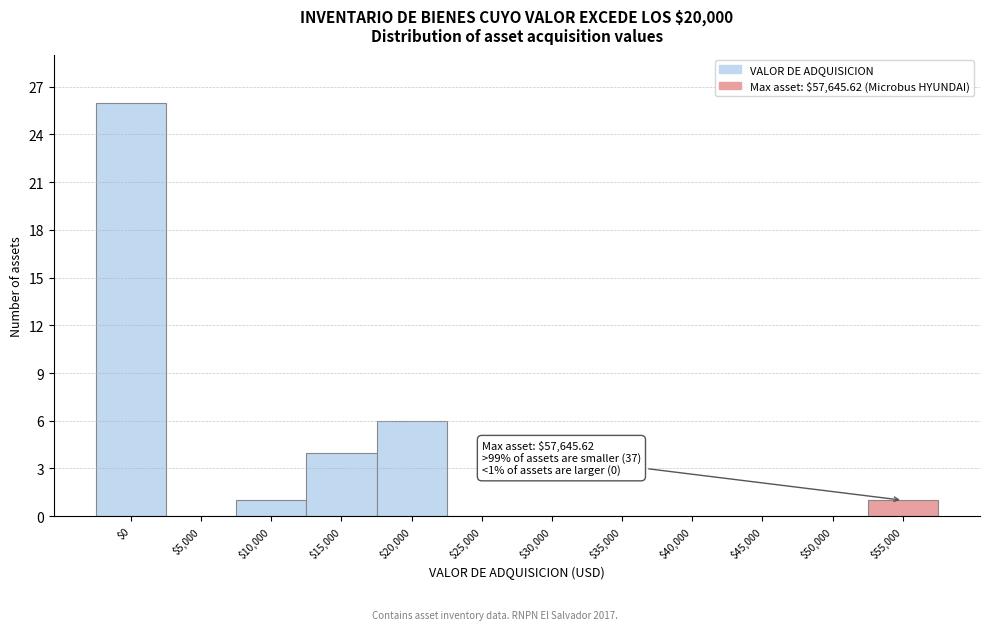

What is the greatest value displayed?

26